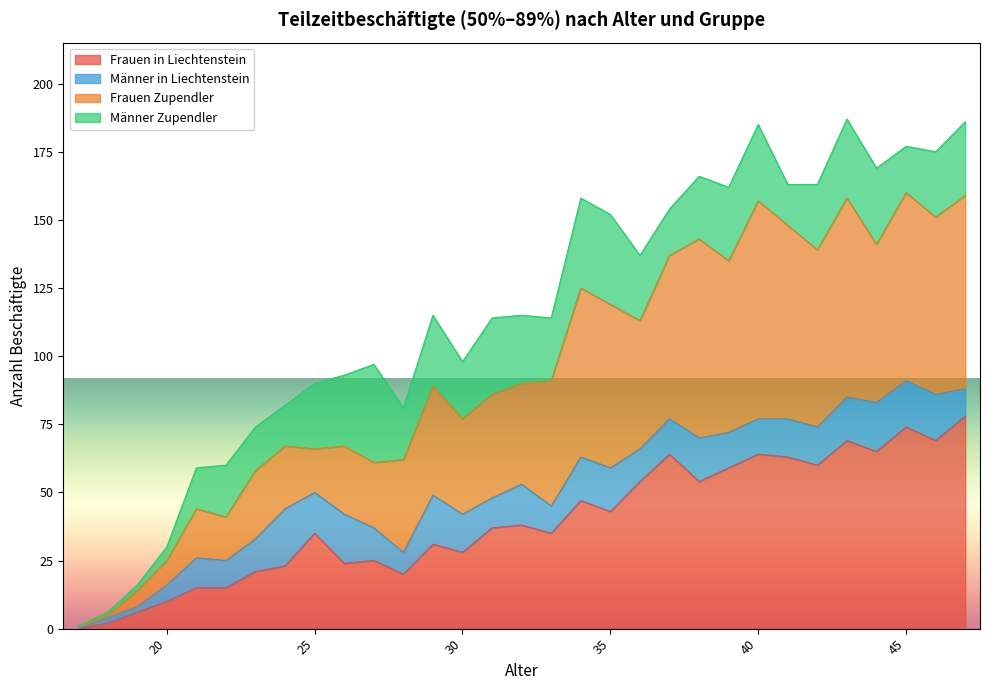

How many data points in Frauen in Liechtenstein are less than 37?

15